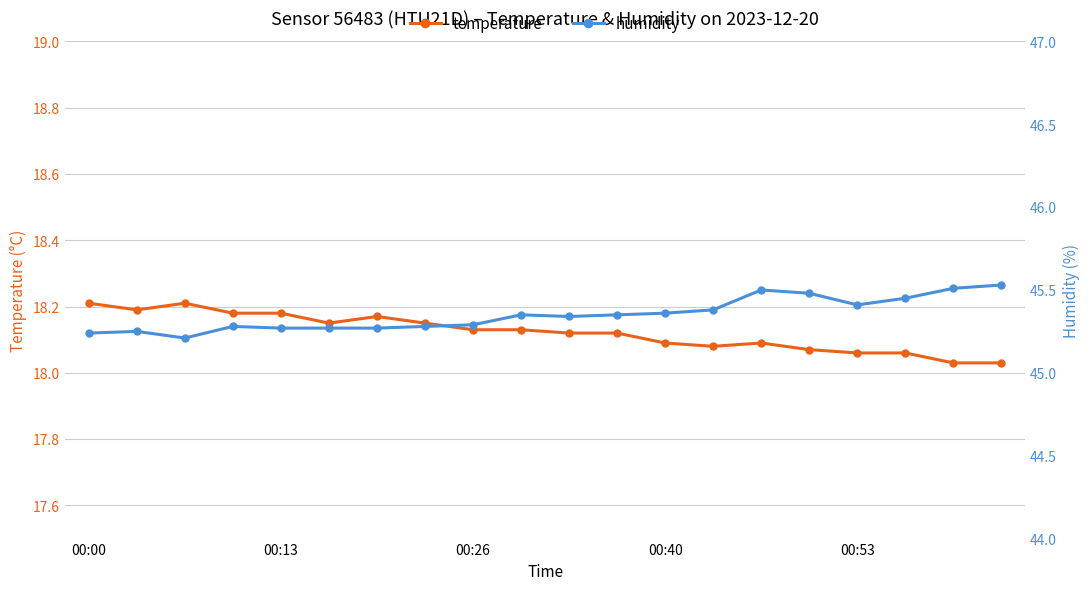

What is the minimum value for temperature?

18.0